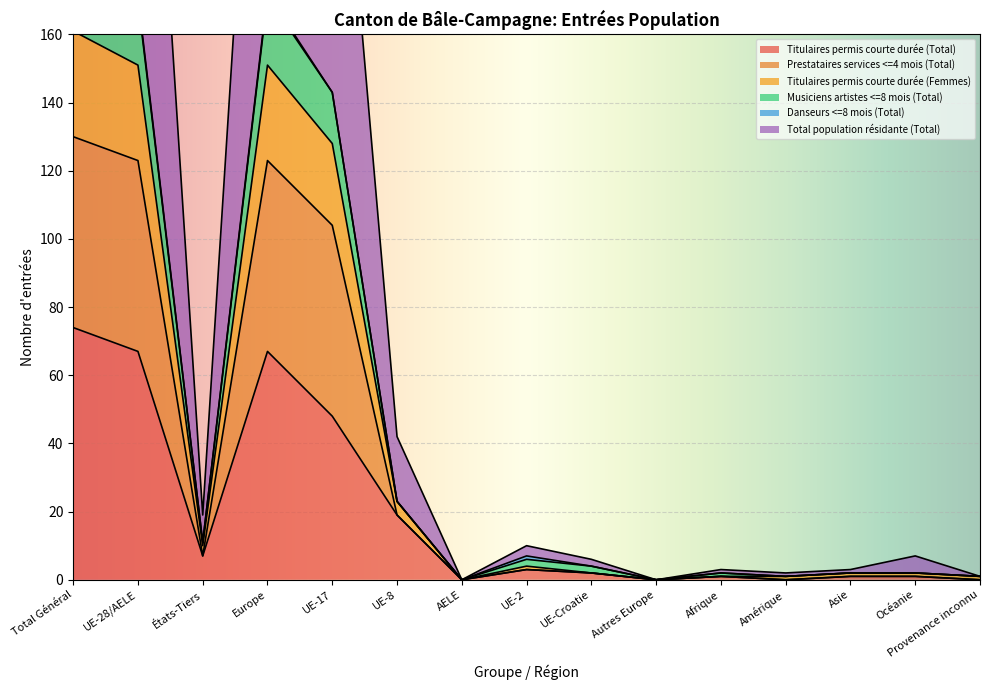

What is the maximum value for Titulaires permis courte durée (Total)?

74